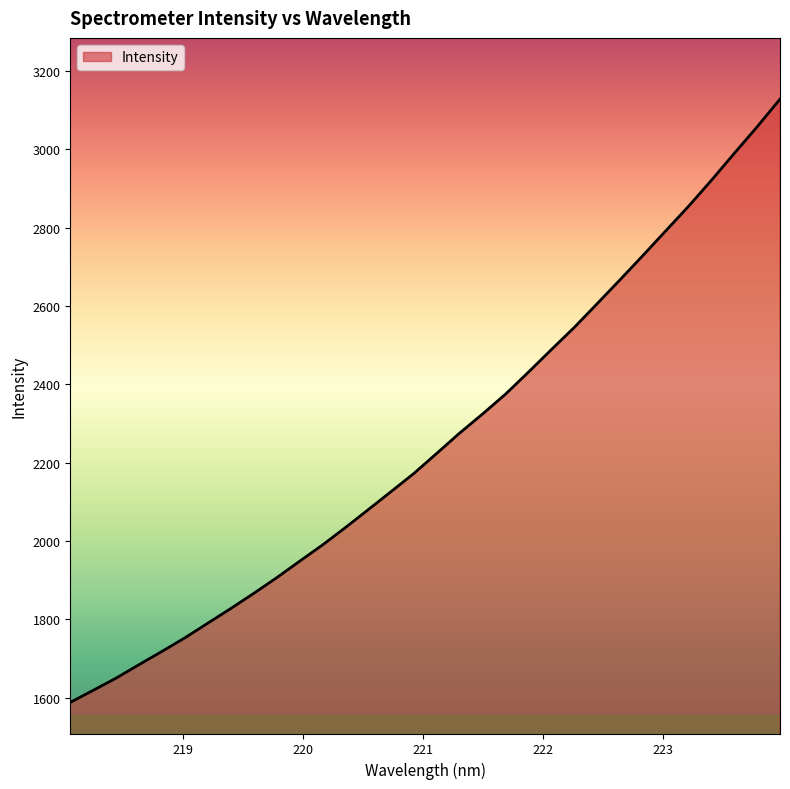

What is the minimum value shown in the chart?

1588.3